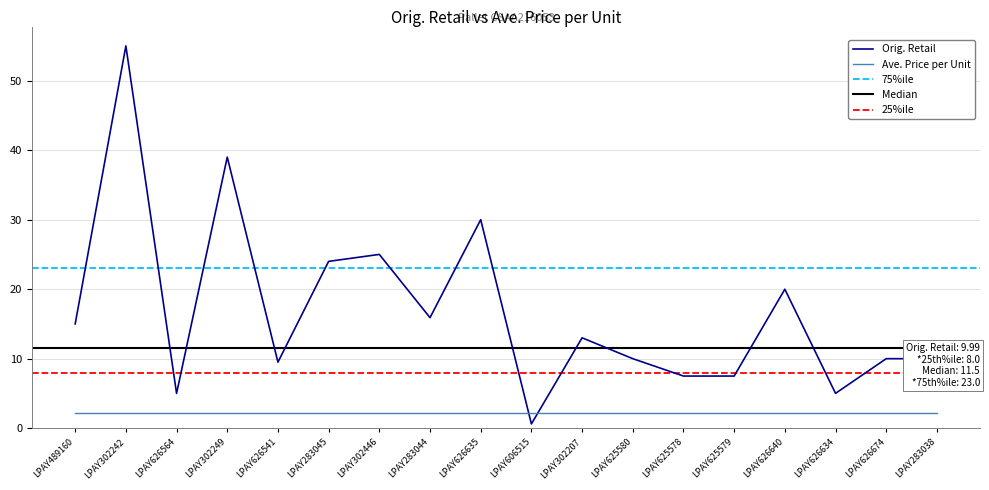

What is the smallest value displayed?

0.6